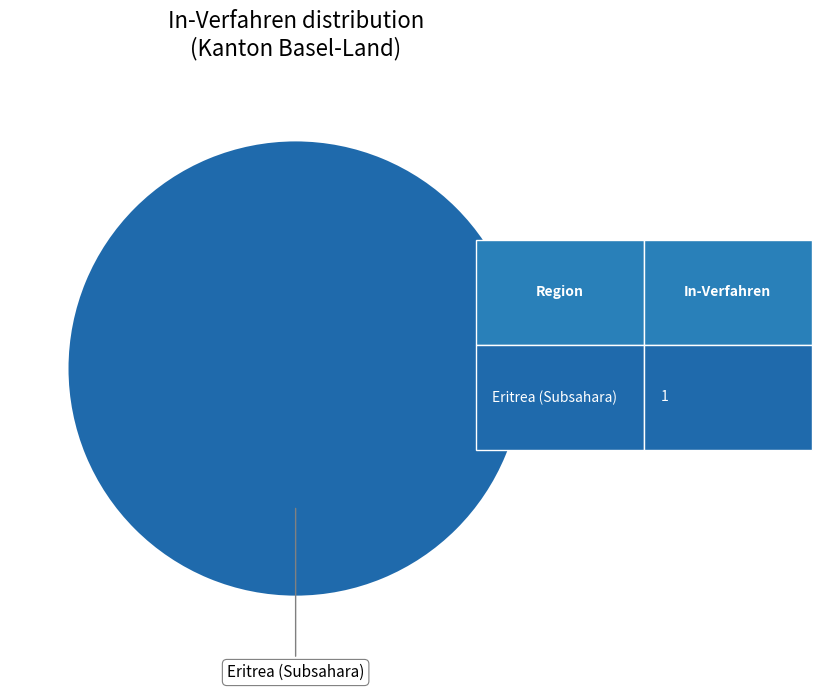

Is there a majority slice in this chart?

Yes